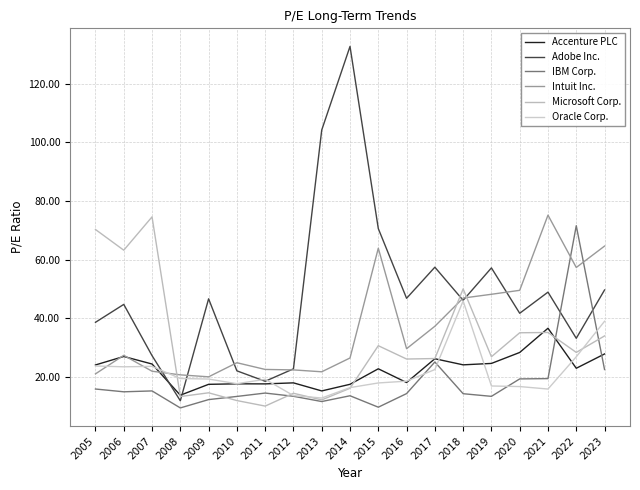

Reading left to right, list all the values displayed in this chart.

Accenture PLC: 24.1	26.9	24.4	13.7	17.4	17.6	17.6	17.9	15.2	17.5	22.8	18.1	26.2	24.1	24.6	28.3	36.6	22.9	27.8
Adobe Inc.: 38.6	44.7	27.2	11.8	46.6	22.1	18.5	22.7	104.2	132.7	70.6	46.8	57.4	46.1	57.2	41.7	48.9	33.1	49.6
IBM Corp.: 15.8	14.9	15.2	9.4	12.2	13.3	14.5	13.4	11.6	13.6	9.7	14.3	25.1	14.2	13.3	19.3	19.4	71.6	22.5
Intuit Inc.: 21.0	27.4	21.9	20.7	20.0	24.8	22.5	22.4	21.7	26.4	63.9	29.6	37.3	46.9	48.2	49.5	75.2	57.3	64.6
Microsoft Corp.: 70.3	63.2	74.6	13.3	14.6	11.9	10.0	14.4	12.1	16.1	30.6	26.1	26.2	50.0	26.9	35.0	35.1	28.3	34.0
Oracle Corp.: 23.7	23.4	23.6	19.4	19.2	17.7	19.2	13.6	12.8	16.3	17.9	18.5	22.5	45.9	16.9	16.7	15.8	26.9	39.0